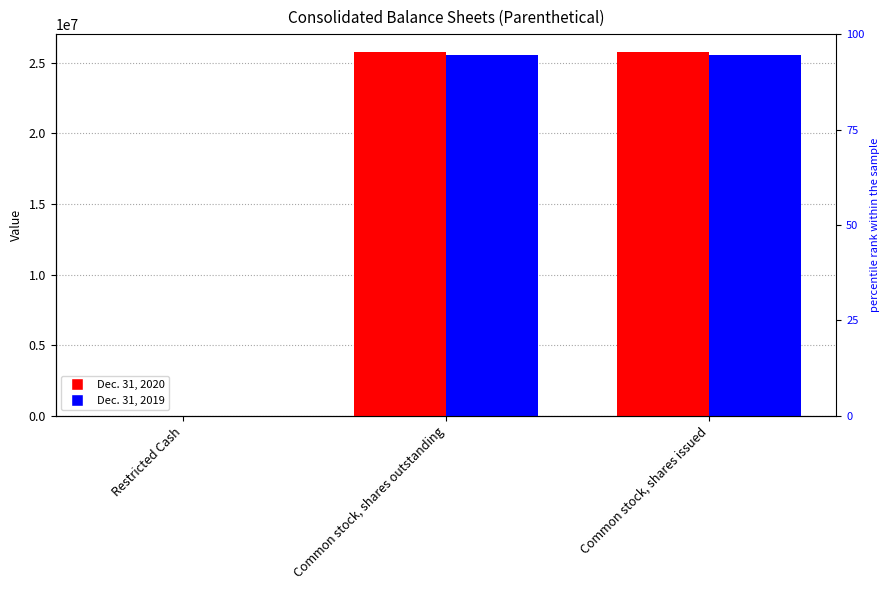

At which category is the sum across all series the highest?

Common stock, shares outstanding